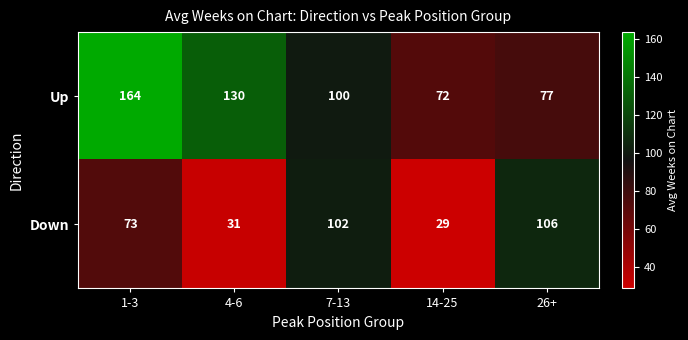

What is the difference between the maximum and minimum values in the Down series?

77